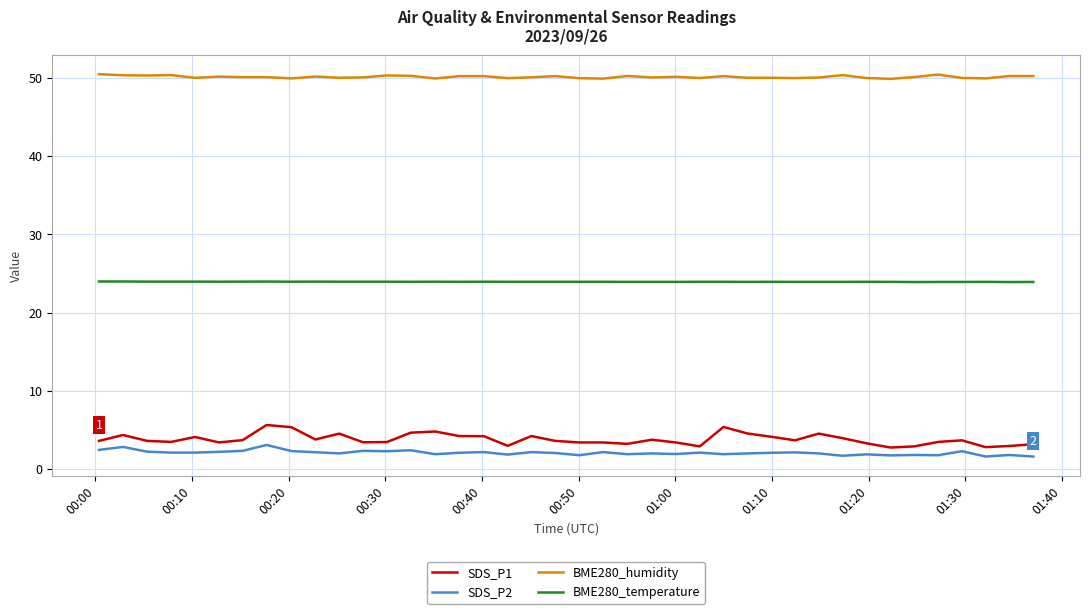

What is the difference between the maximum and minimum values in the SDS_P1 series?

2.9